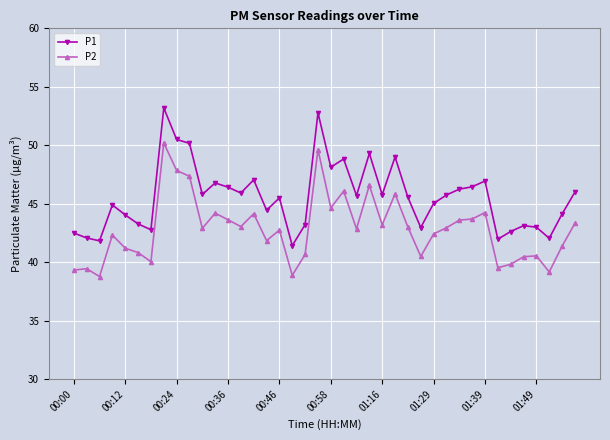

List the series in order of their overall mean, highest first.

P1, P2